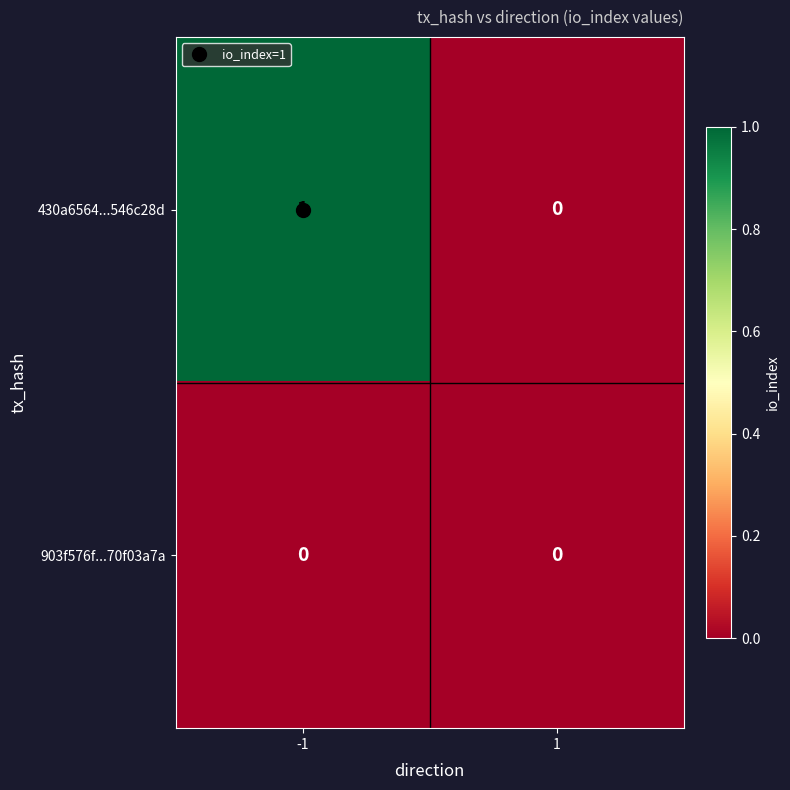

Which series has the widest spread of values?

430a6564...546c28d